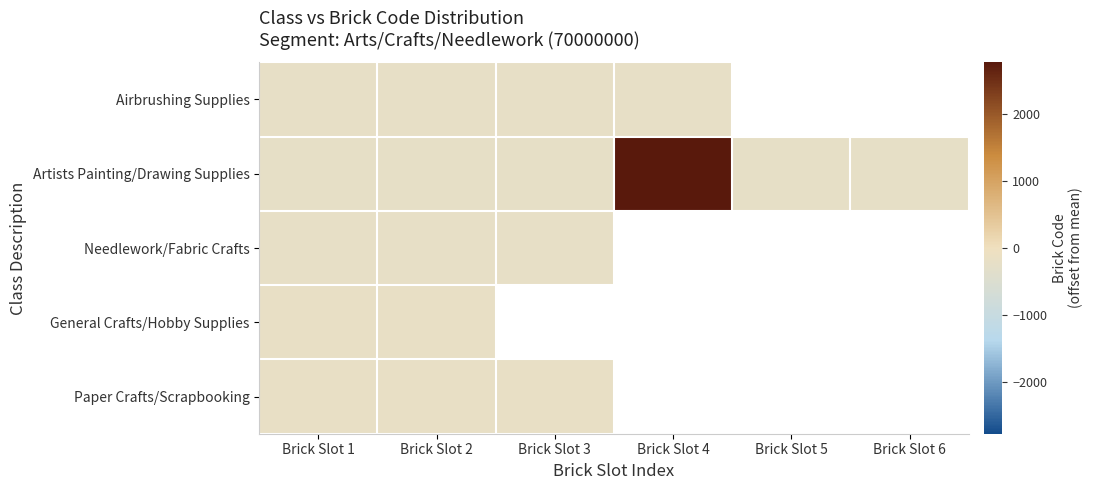

At which label does Needlework/Fabric Crafts reach its peak?

Brick Slot 3